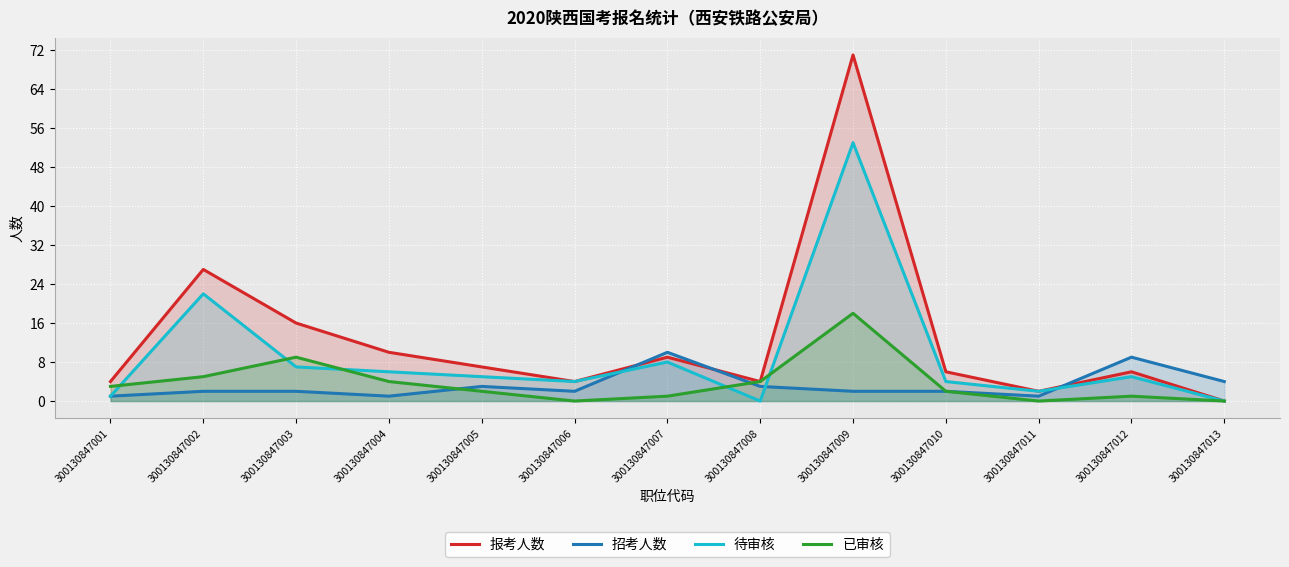

What is the sum of the 报考人数 values at 300130847005 and 300130847003?

23